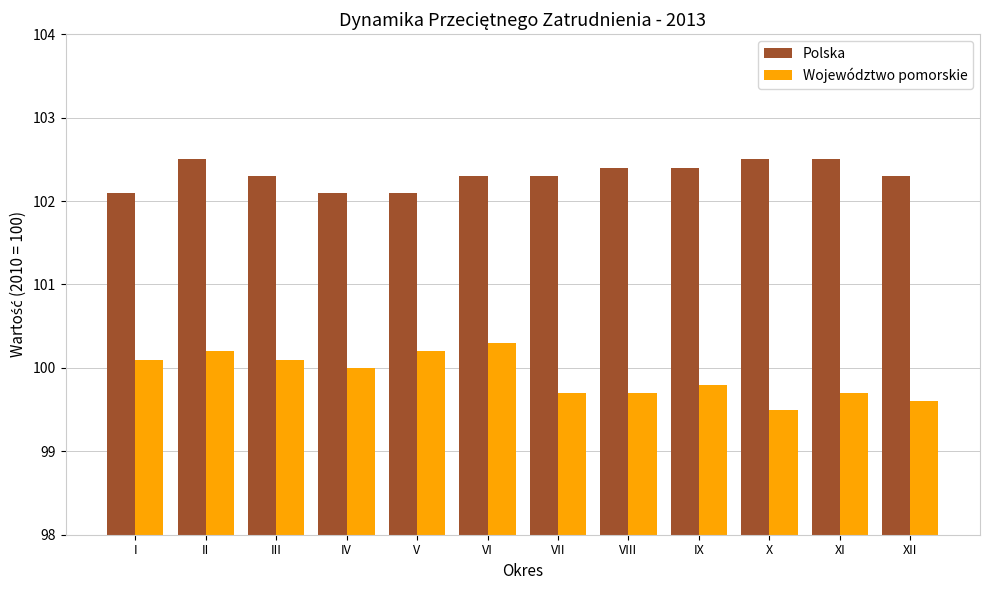

Reading left to right, extract all data points from this chart.

Polska: 102.1	102.5	102.3	102.1	102.1	102.3	102.3	102.4	102.4	102.5	102.5	102.3
Województwo pomorskie: 100.1	100.2	100.1	100.0	100.2	100.3	99.7	99.7	99.8	99.5	99.7	99.6